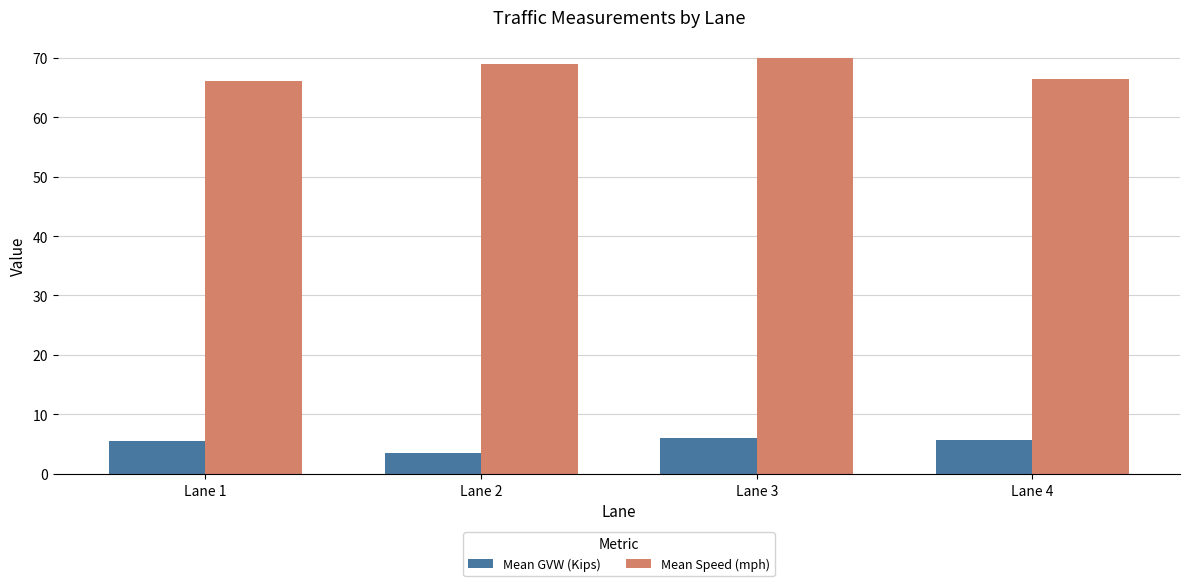

True or false: Mean Speed (mph) has a value of 70.0 at Lane 3.

True